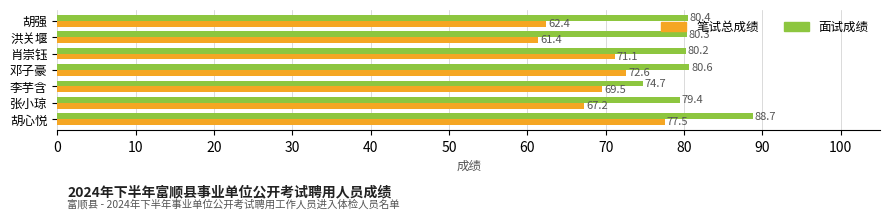

What is the maximum value shown in the chart?

88.7